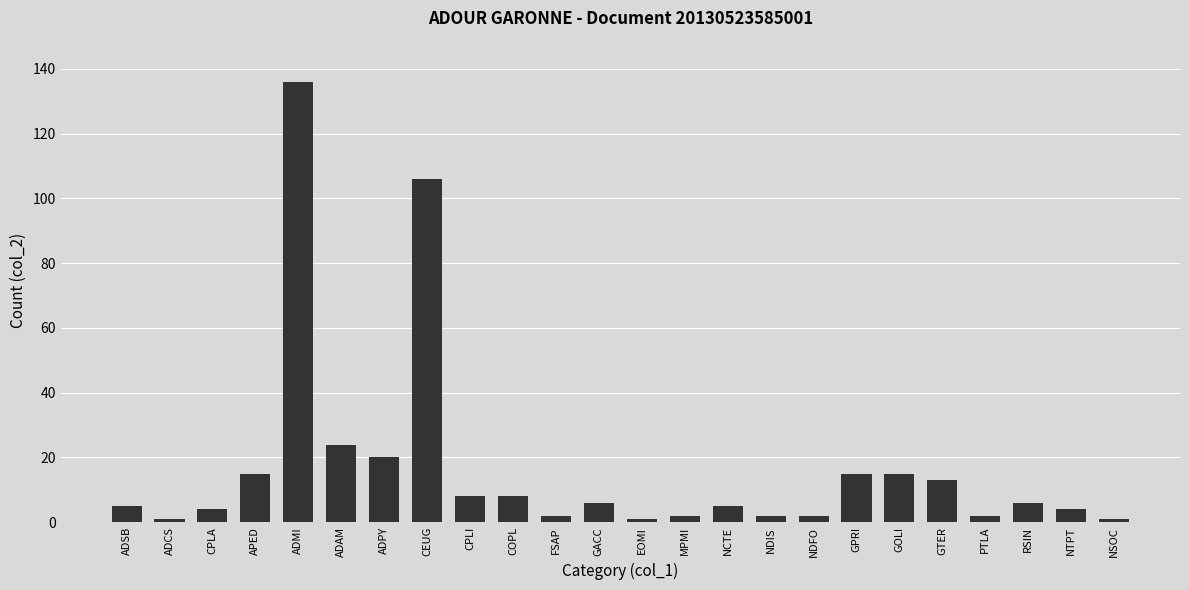

Which has a higher value, MPMI or ADAM?

ADAM